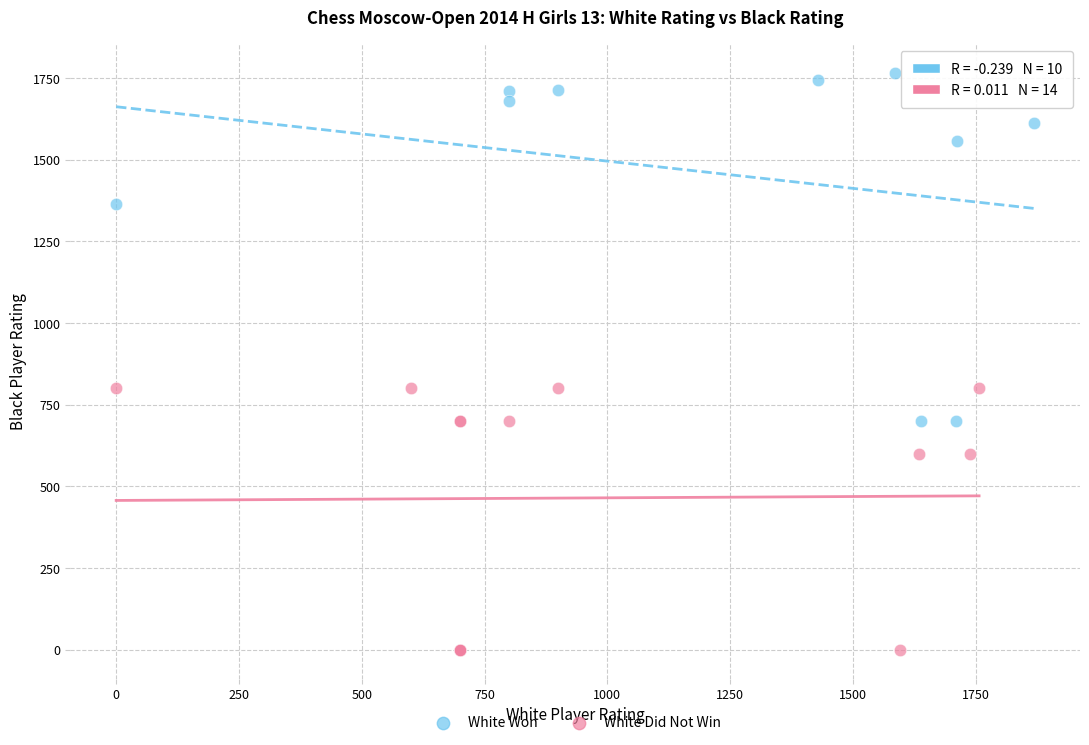

Which series has the widest spread of Y values?

White Won